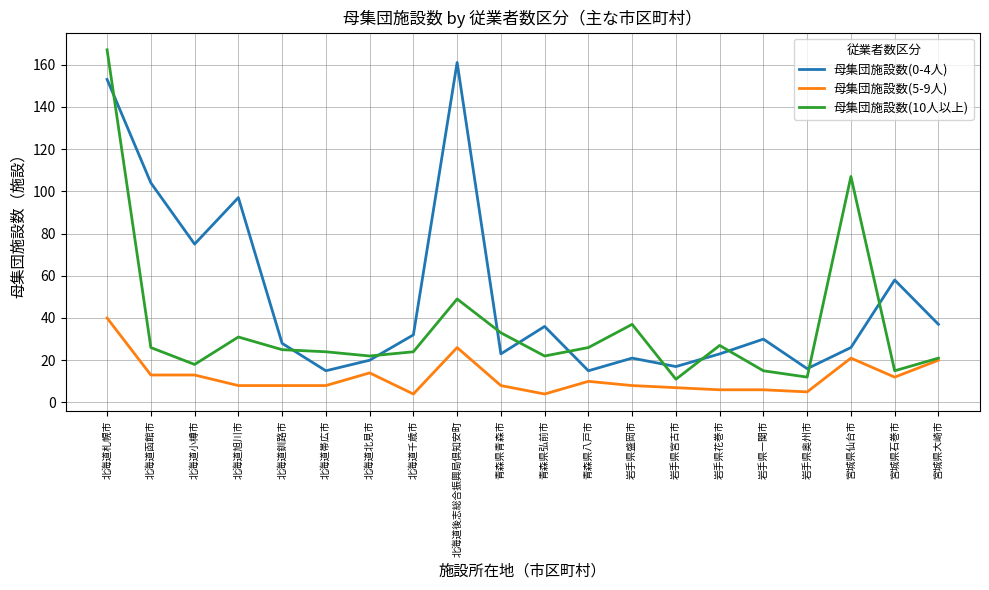

What is the difference between the 母集団施設数(0-4人) values at 北海道小樽市 and 岩手県花巻市?

52